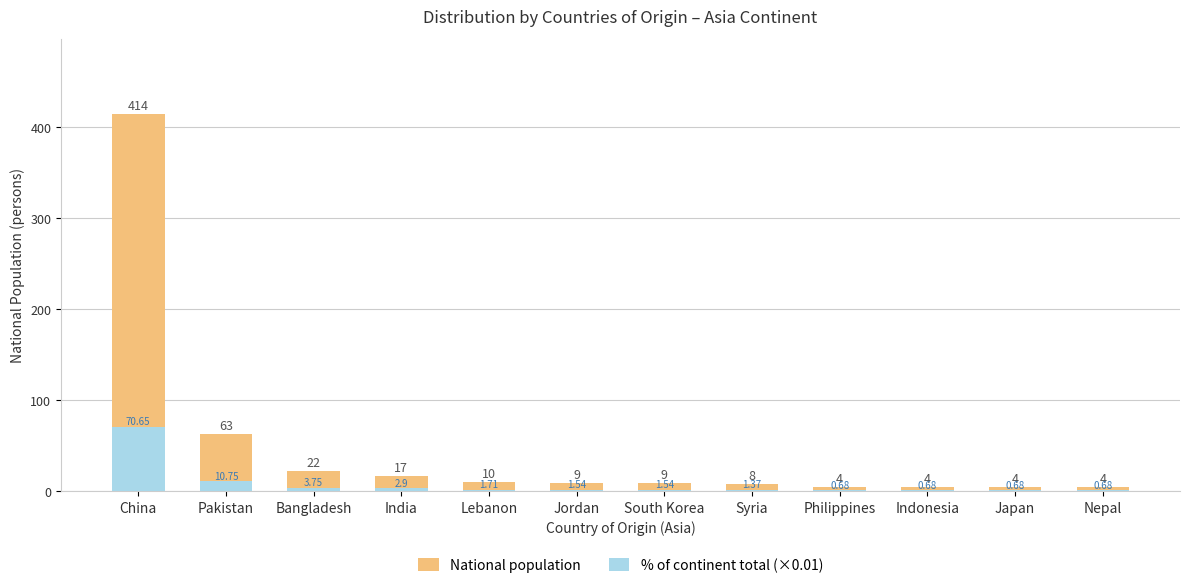

The value of National population at Lebanon is 3.9. True or false?

False